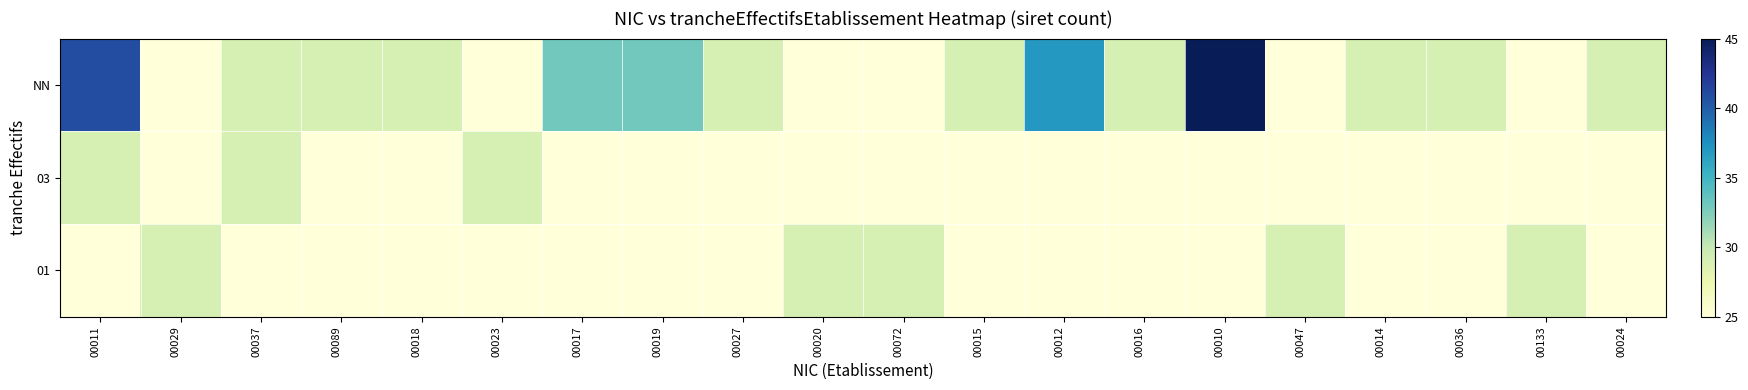

What is the smallest value displayed?

25